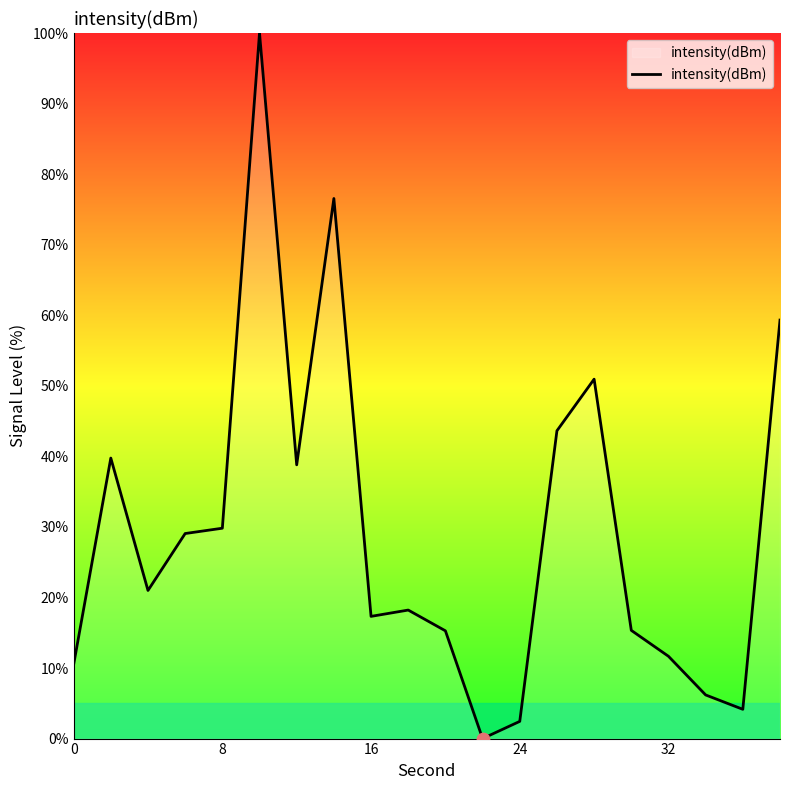

What is the difference between the maximum and minimum values?

100.0